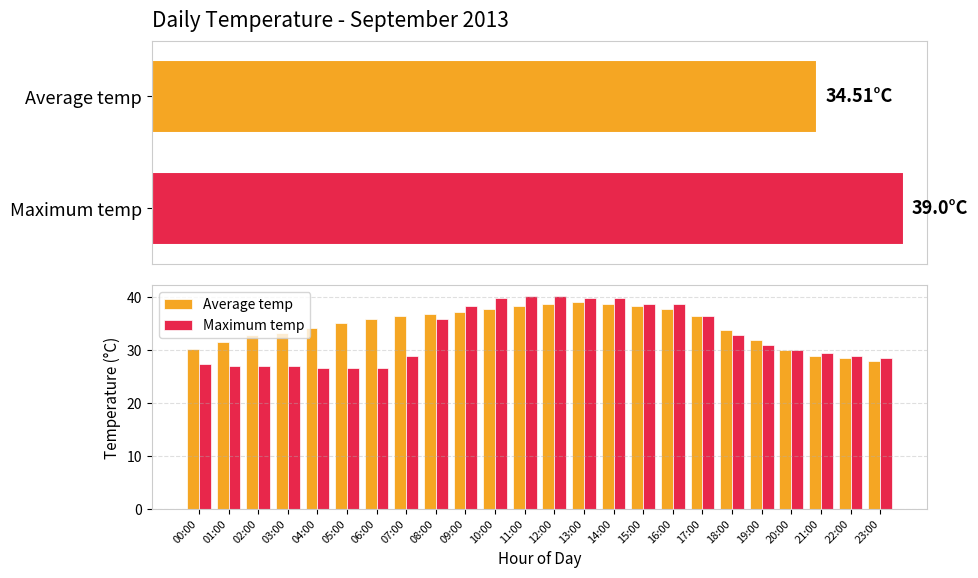

The value of Maximum temp at 14:00 is 56.5. True or false?

False